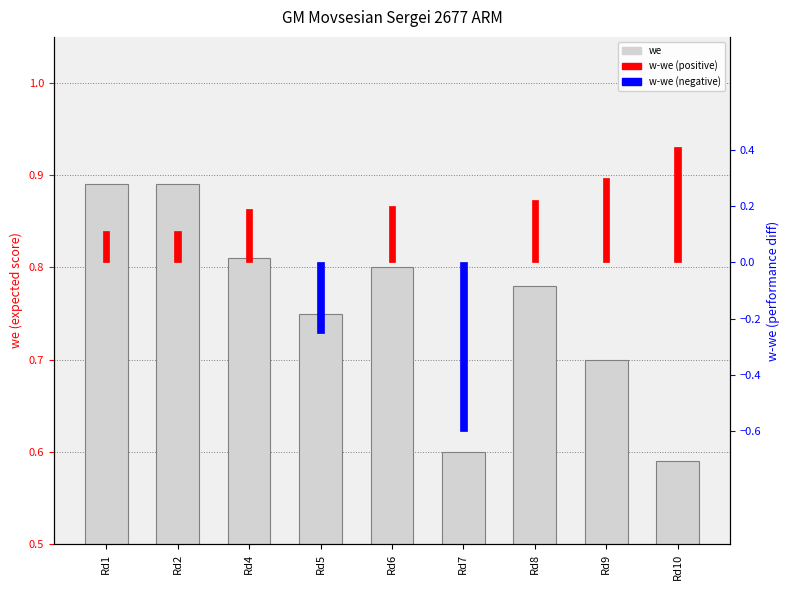

What is the maximum value shown in the chart?

0.9